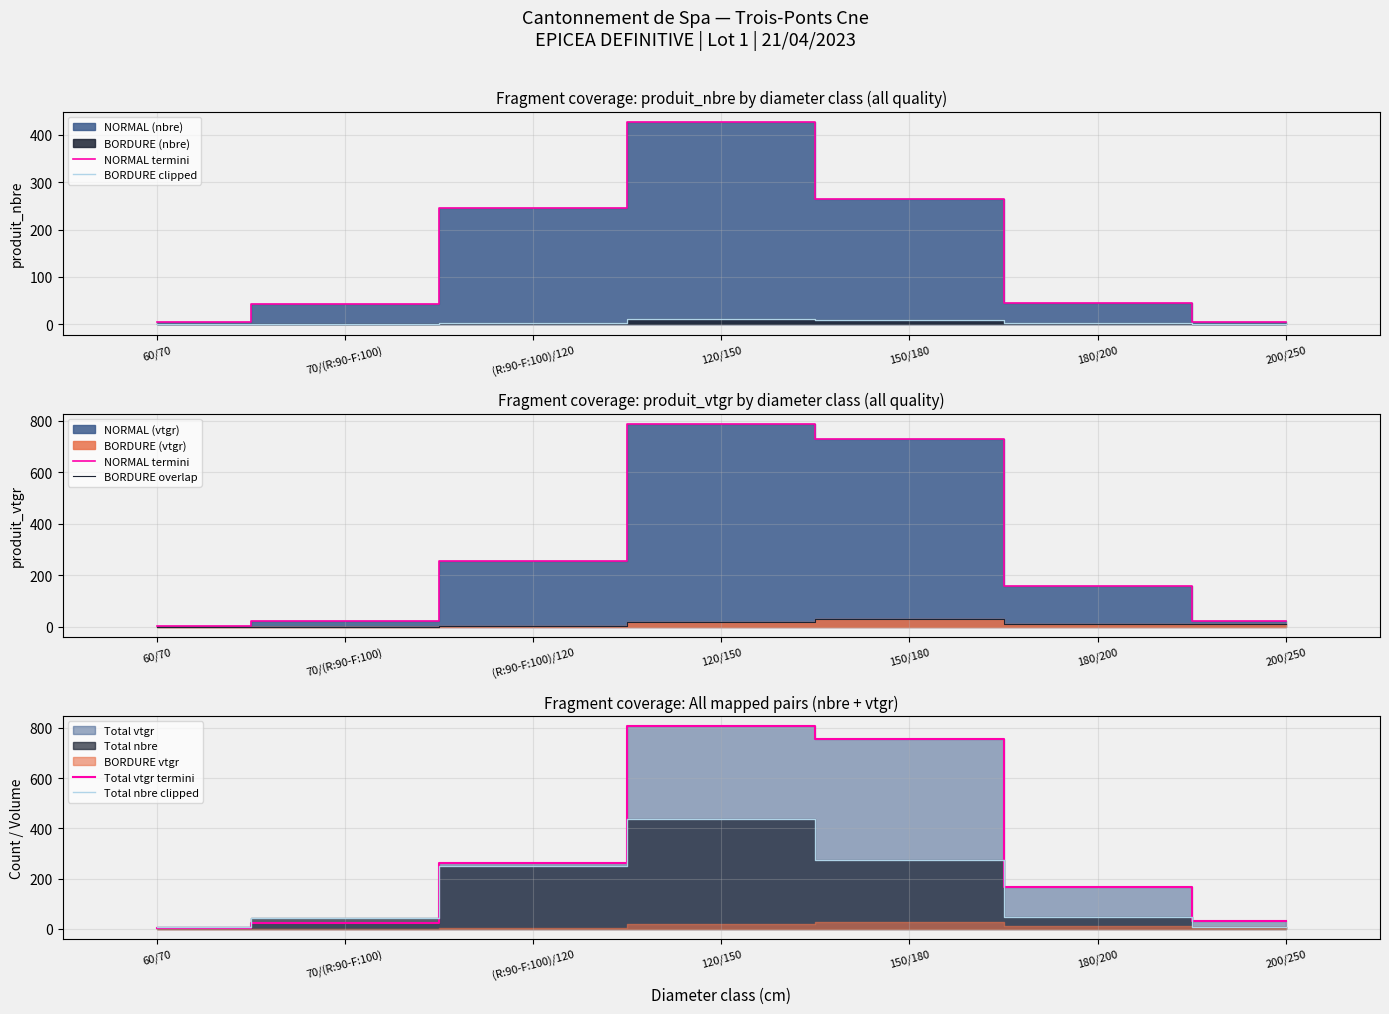

Which series has the widest spread of values?

Total vtgr termini